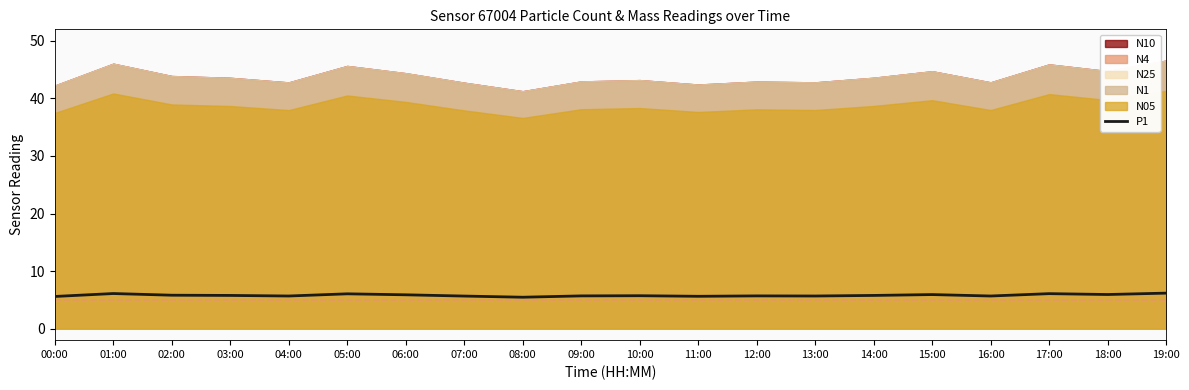

List the labels in order of value, smallest first.

08:00, 00:00, 11:00, 07:00, 04:00, 13:00, 16:00, 09:00, 12:00, 10:00, 03:00, 14:00, 02:00, 06:00, 15:00, 18:00, 05:00, 17:00, 01:00, 19:00